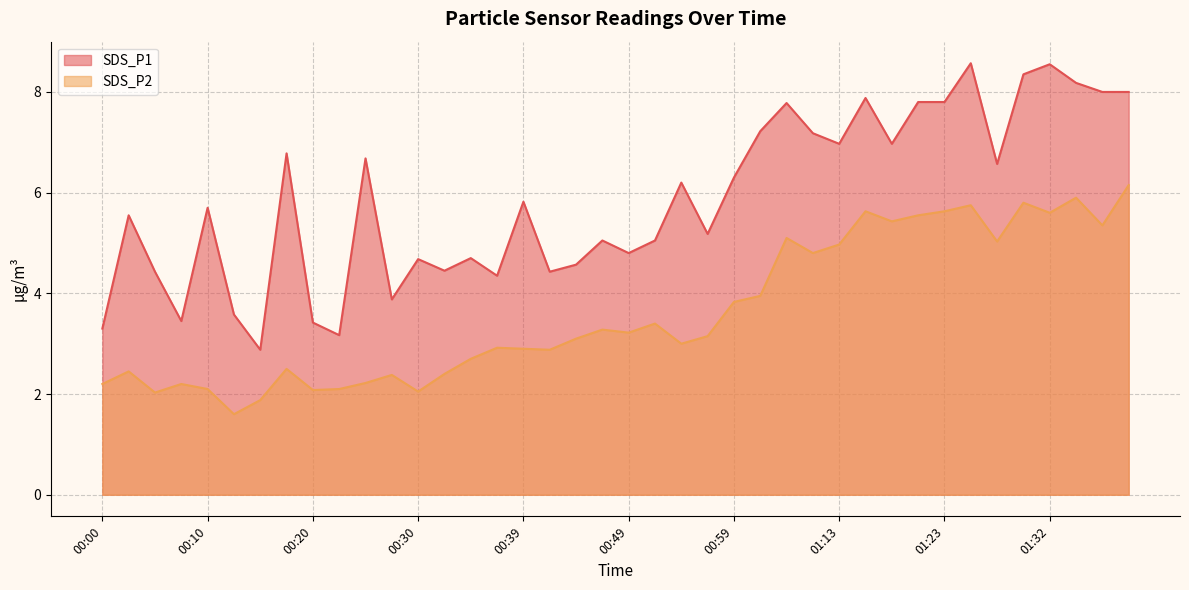

What are all the series names shown in the legend?

SDS_P1, SDS_P2